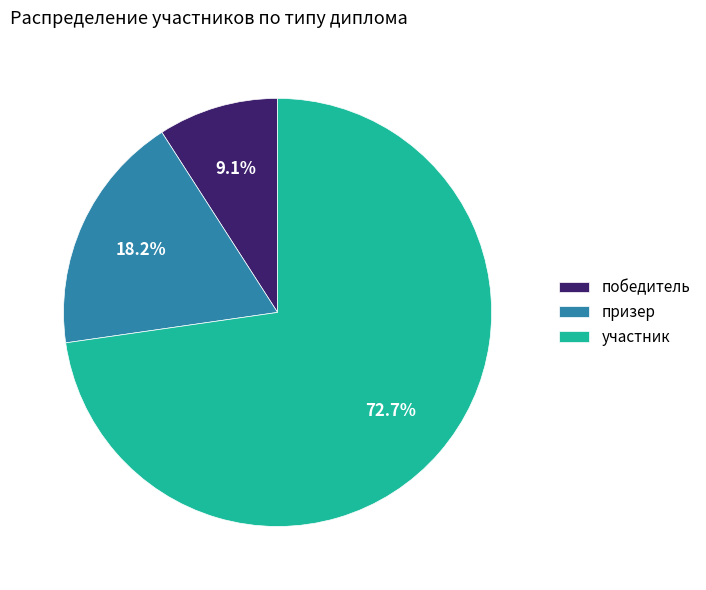

Between участник and победитель, which is larger?

участник